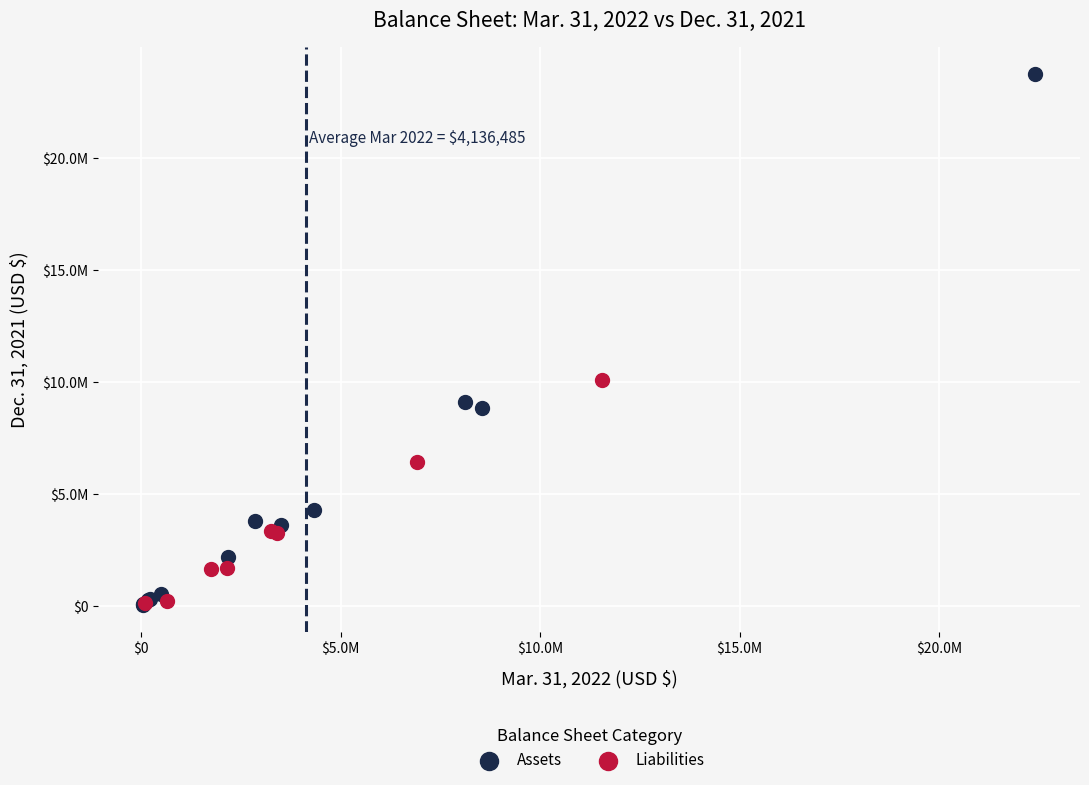

Which series has the largest Y range (max minus min)?

Assets